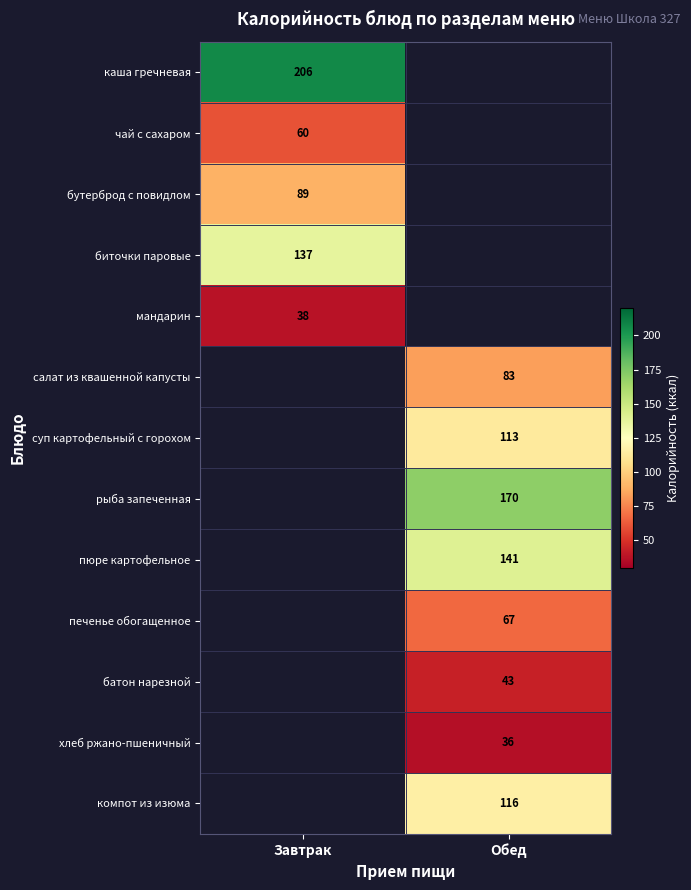

Is the value of салат из квашенной капусты at Обед greater than the value of каша гречневая at Завтрак?

No